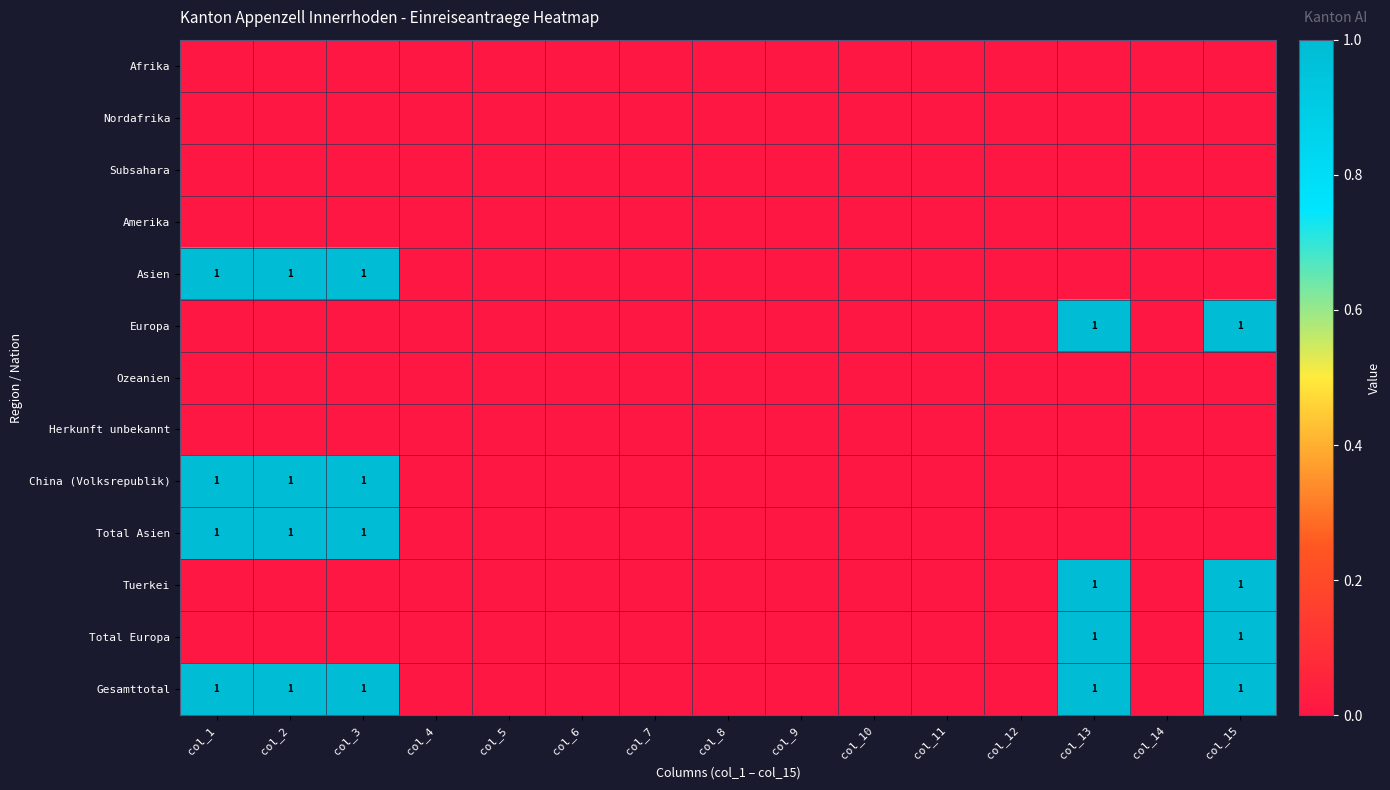

Where is Tuerkei nearest to the value 0?

col_1